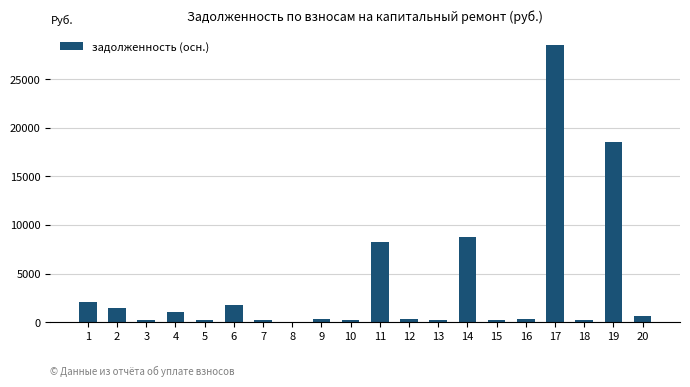

What is the change in value from 2 to 8?

-1456.4